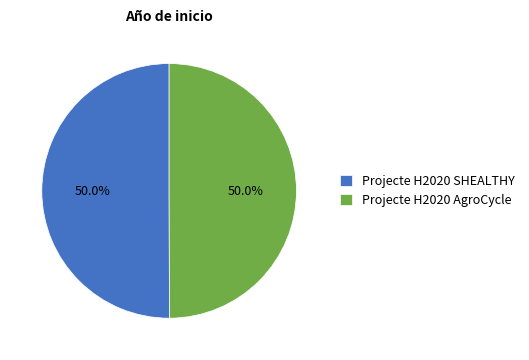

To the nearest percent, what is the average slice percentage?

50%